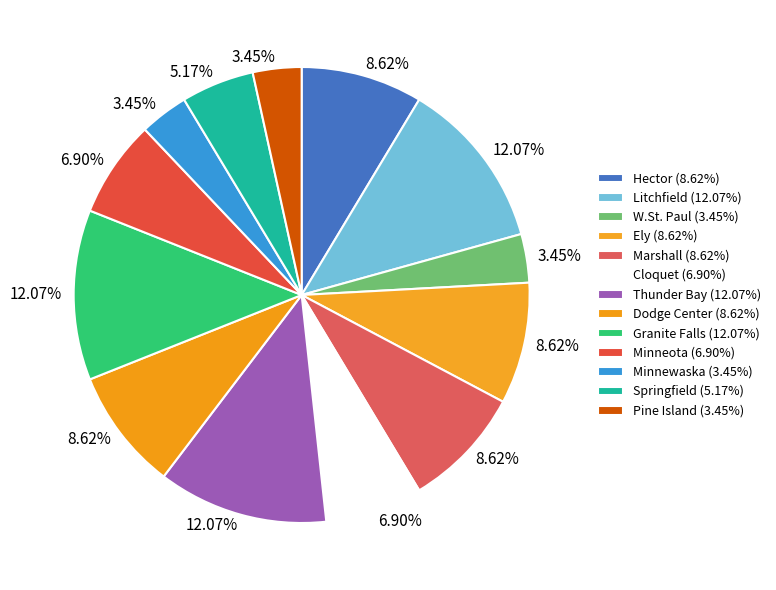

To the nearest percent, what percentage of the pie is Dodge Center?

9%